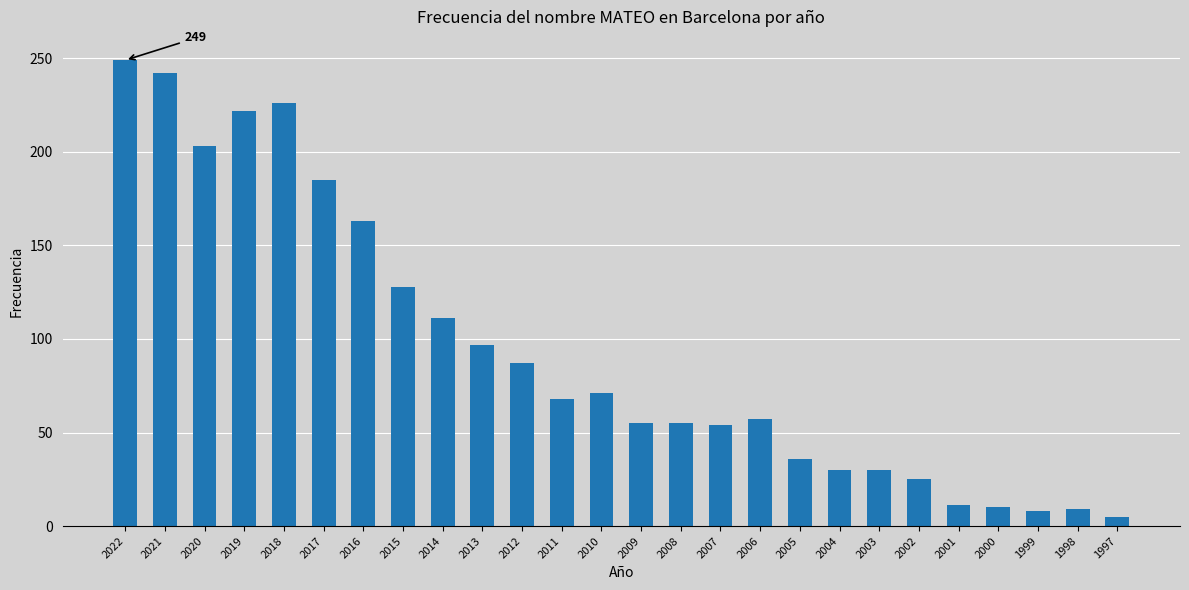

Approximately how many times larger is the value at 2021 compared to 2001?

22.0